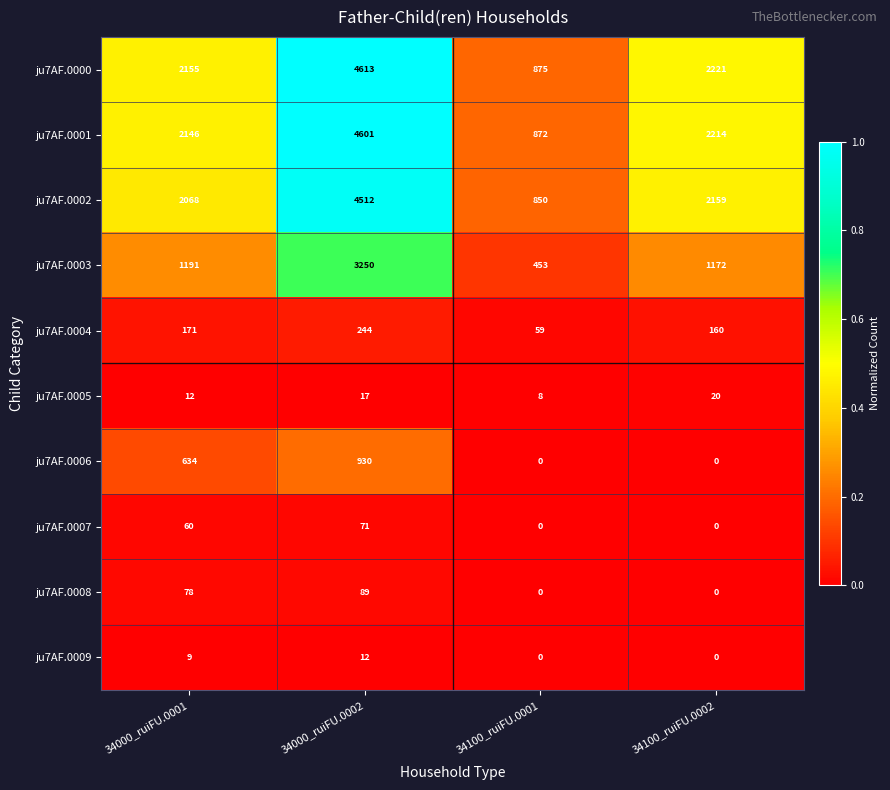

How many data points does each series have?

4